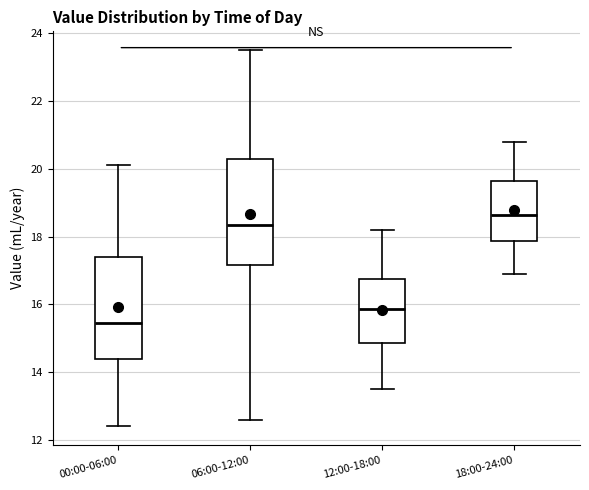

Reading left to right, read every box against the y-axis: the position of its median line, the range the box covers, and the ends of its whiskers. The values are not printed on the chart, so give them approximately, as read against the axis.

00:00-06:00: median 15.4, box 14.4 to 17.4, whiskers 12.4 to 20.2
06:00-12:00: median 18.4, box 17.2 to 20.2, whiskers 12.6 to 23.6
12:00-18:00: median 15.8, box 14.8 to 16.8, whiskers 13.6 to 18.2
18:00-24:00: median 18.6, box 17.8 to 19.6, whiskers 17.0 to 20.8